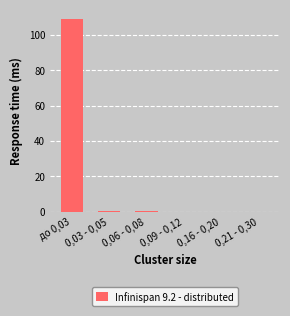

What is the greatest value displayed?

108.8